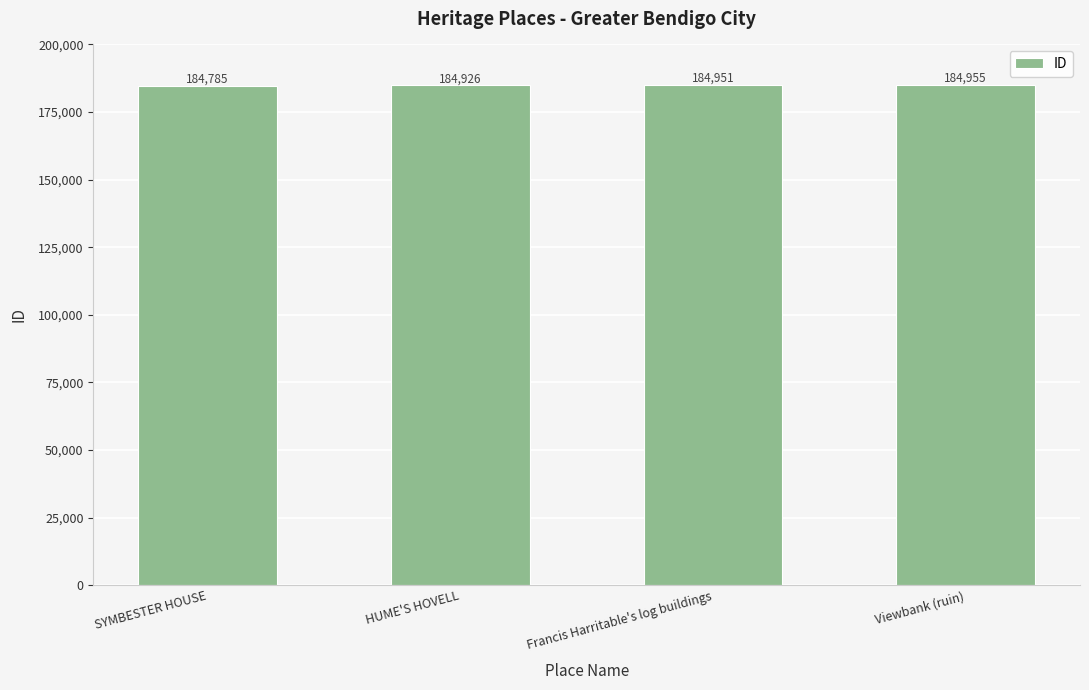

What is the difference between the second highest and second lowest values?

25